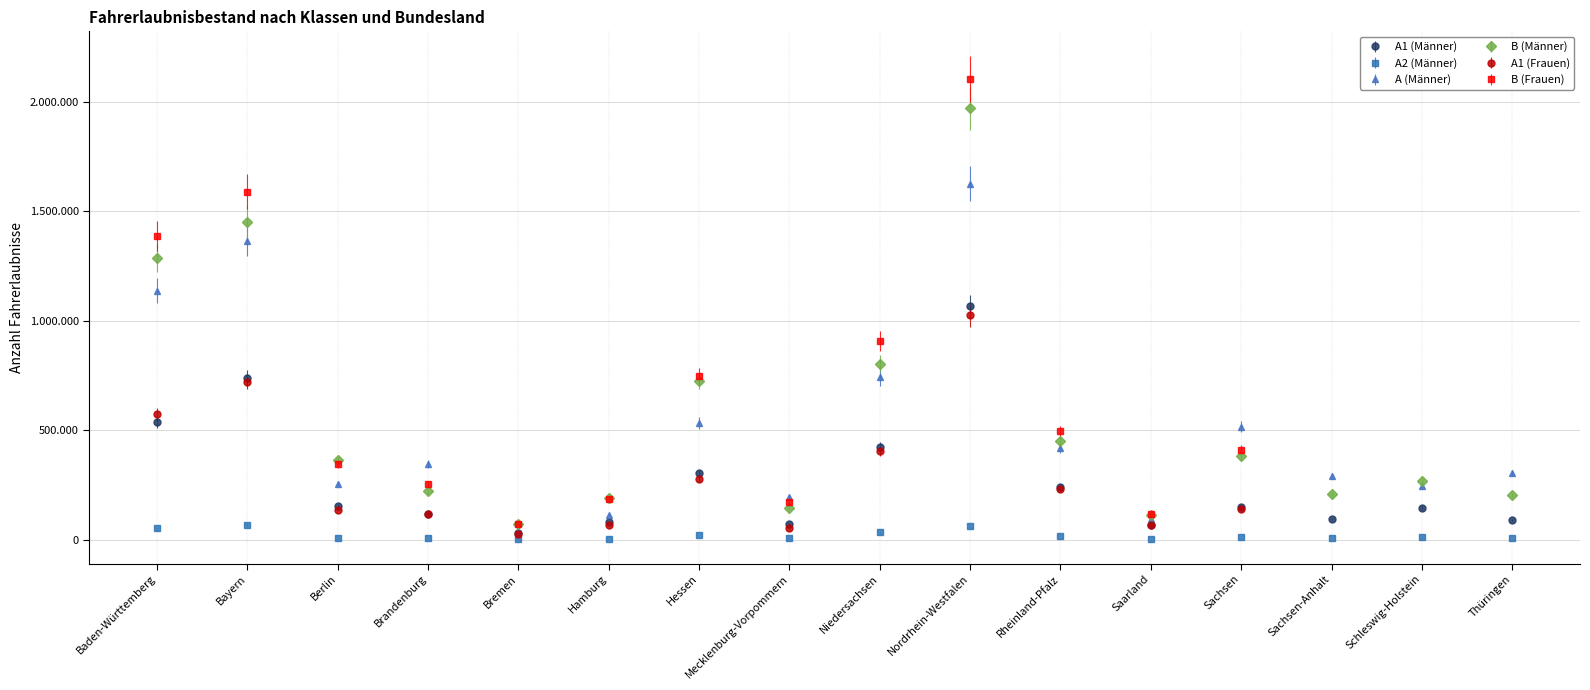

Which category has the highest value across all series?

Nordrhein-Westfalen